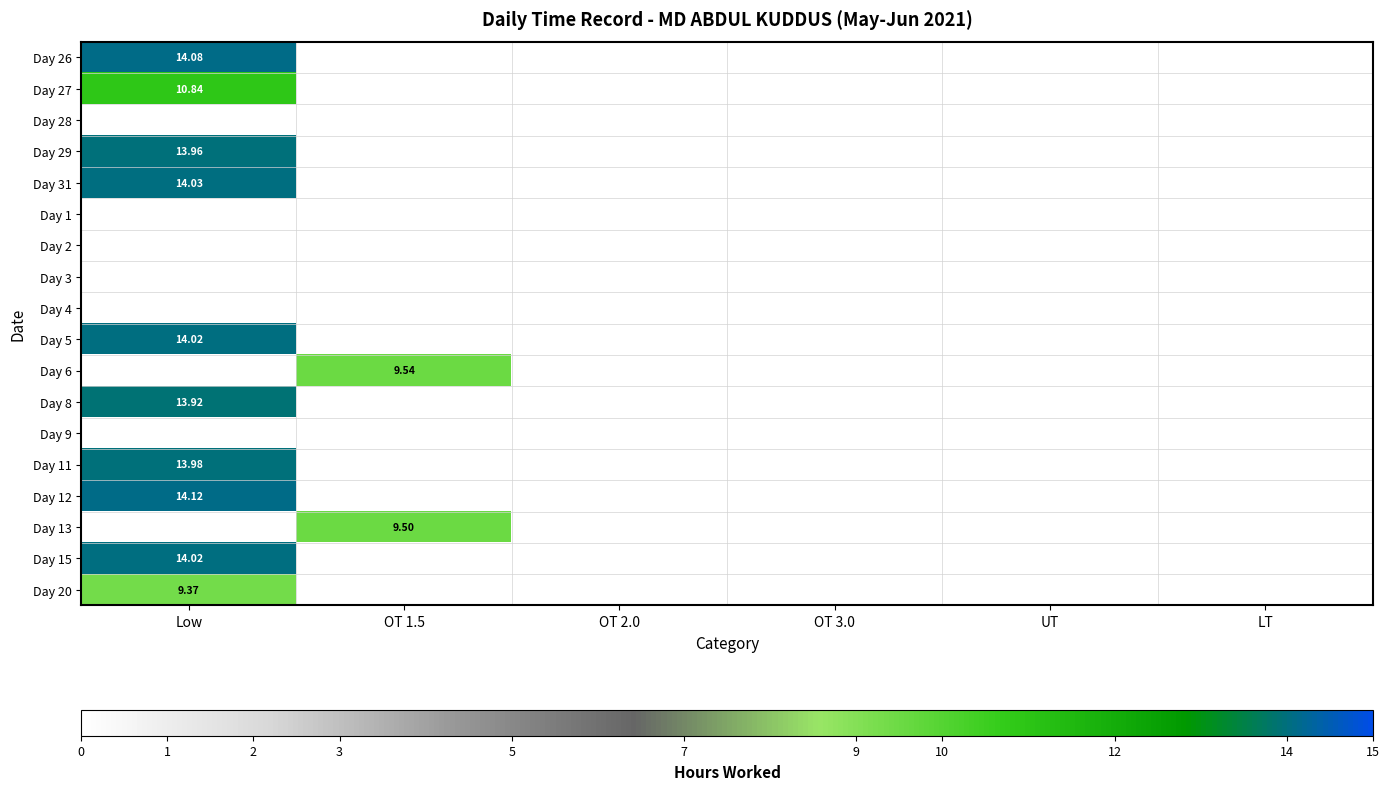

At which label does Day 13 reach its peak?

Low